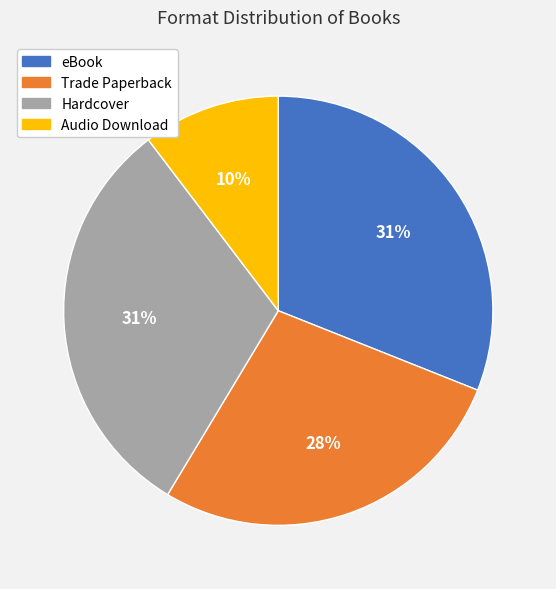

To the nearest percent, what percentage of the pie is Audio Download?

10%